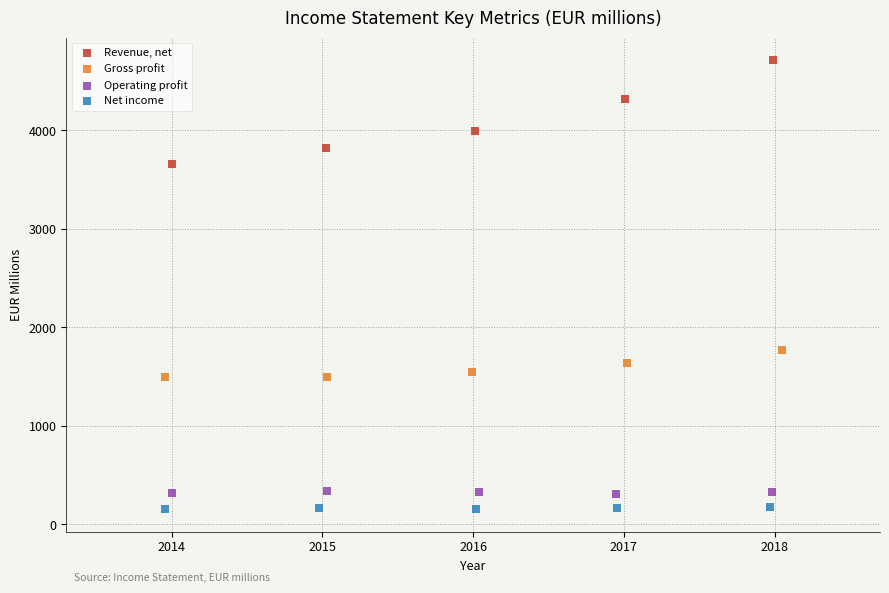

What are all the series names shown in the legend?

Revenue, net, Gross profit, Operating profit, Net income